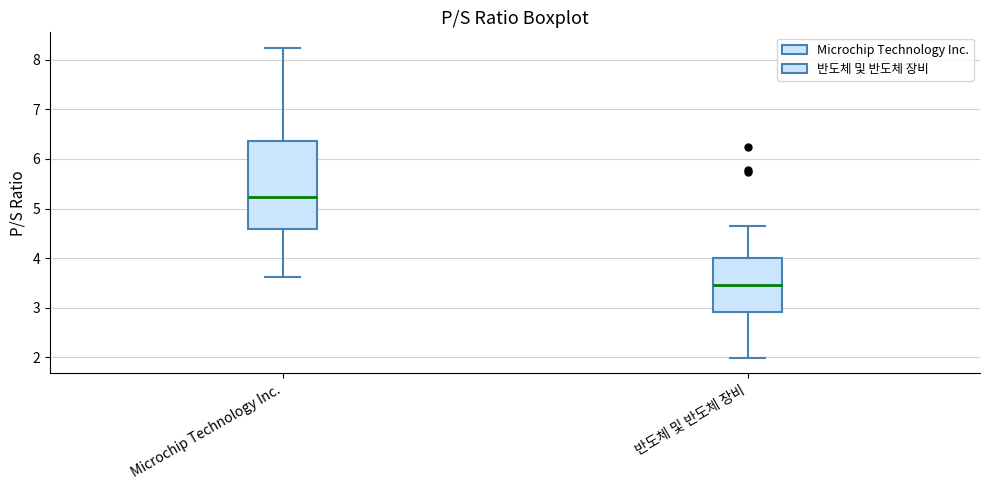

Reading left to right, read every box against the y-axis: the position of its median line, the range the box covers, and the ends of its whiskers. The values are not printed on the chart, so give them approximately, as read against the axis.

Microchip Technology Inc.: median 5.2, box 4.6 to 6.4, whiskers 3.6 to 8.2
반도체 및 반도체 장비: median 3.5, box 2.9 to 4.0, whiskers 2.0 to 4.6